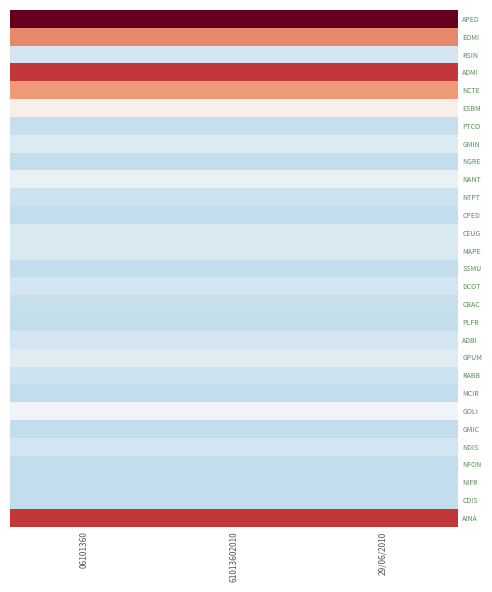

Rank the series by their maximum value, from highest to lowest.

APED, ADMI, AINA, EOMI, NCTE, ESBM, GOLI, NANT, GPUM, GMIN, CEUG, MAPE, RSIN, DCOT, ADBI, NDIS, NTPT, RABB, PTCO, CBAC, NGRE, CPED, SSMU, PLFR, MCIR, GMIC, NFON, NIFR, CDIS